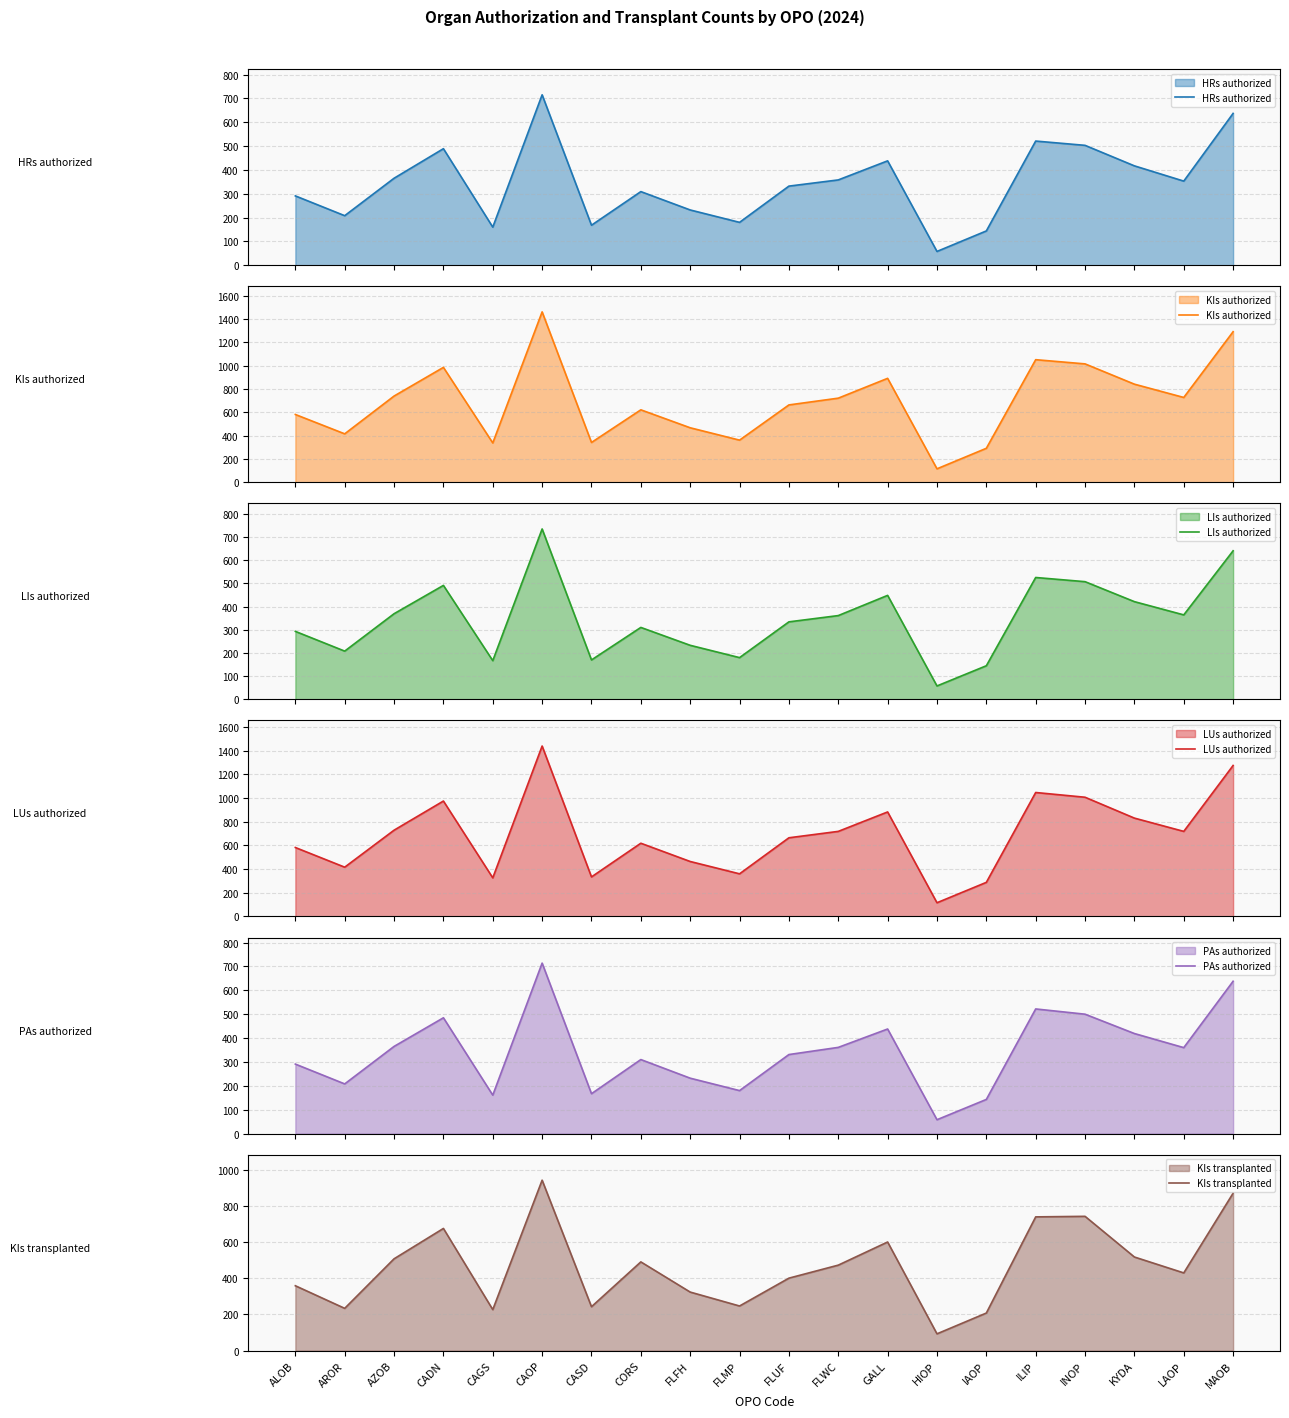

What is the difference between the maximum and minimum values in the LUs authorized series?

1322